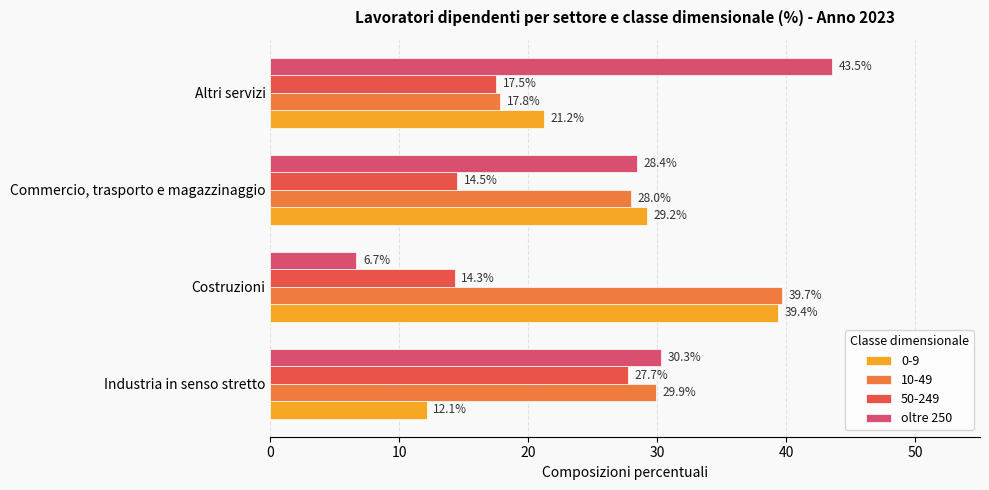

Between Industria in senso stretto and Costruzioni, which series saw the biggest shift?

0-9